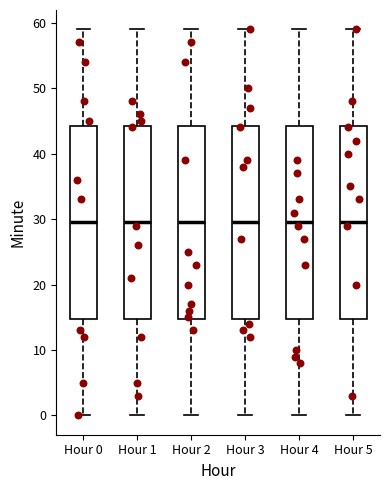

Reading left to right, read every box against the y-axis: the position of its median line, the range the box covers, and the ends of its whiskers. The values are not printed on the chart, so give them approximately, as read against the axis.

Hour 0: median 30, box 15 to 44, whiskers 0 to 59
Hour 1: median 30, box 15 to 44, whiskers 0 to 59
Hour 2: median 30, box 15 to 44, whiskers 0 to 59
Hour 3: median 30, box 15 to 44, whiskers 0 to 59
Hour 4: median 30, box 15 to 44, whiskers 0 to 59
Hour 5: median 30, box 15 to 44, whiskers 0 to 59